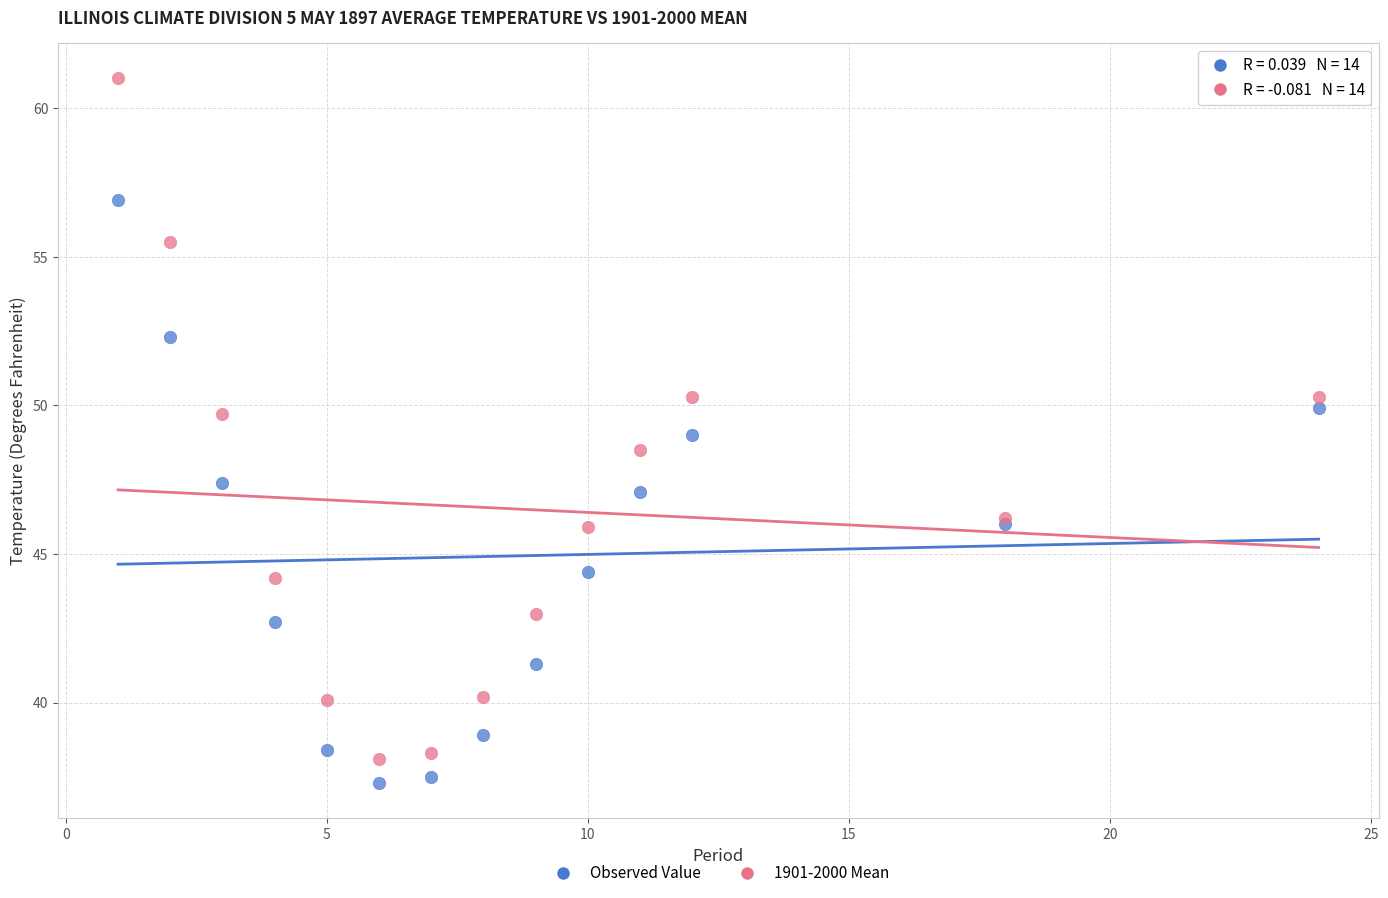

Which series reaches the maximum Y coordinate?

1901-2000 Mean